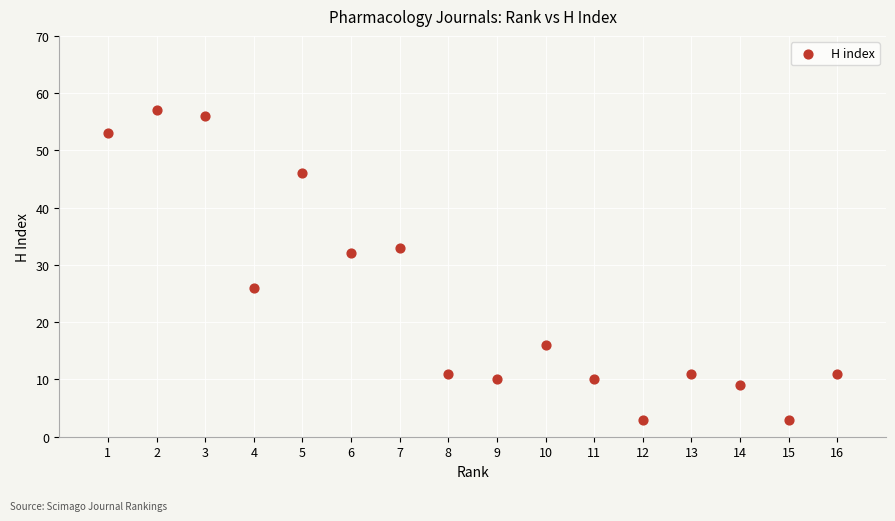

What is the range of X values (max minus min)?

15